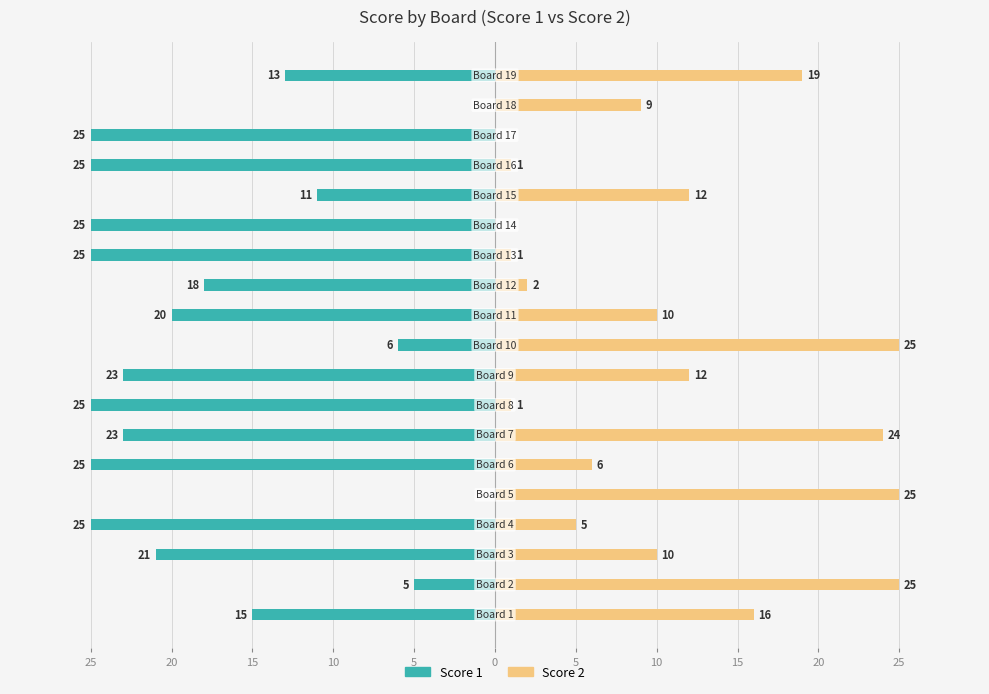

Are the bars horizontal?

Yes